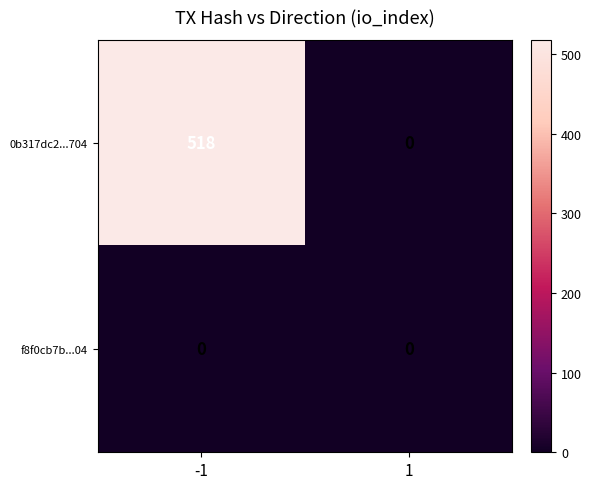

What is the difference between the 0b317dc2...704 values at 1 and -1?

518